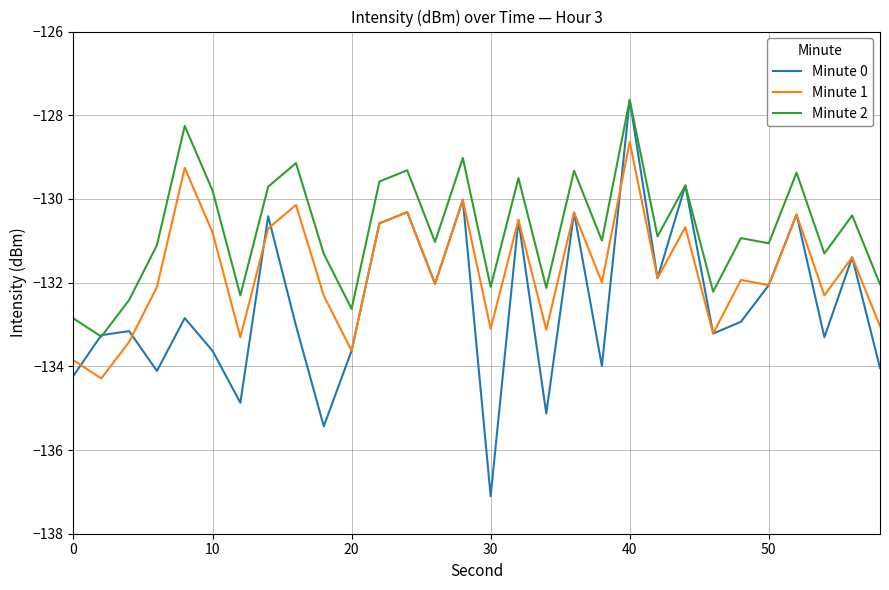

In Minute 1, how many points are lower than both neighbors (excluding endpoints)?

11